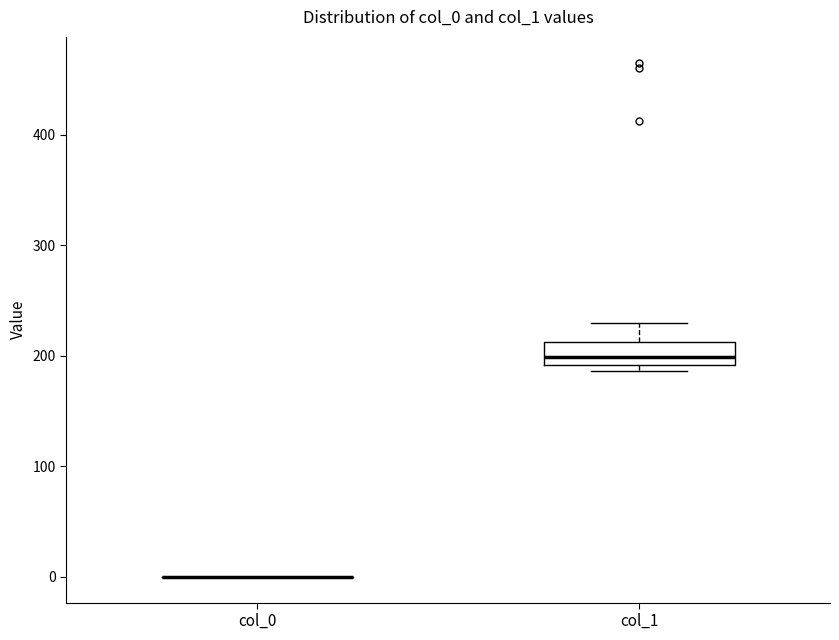

Reading left to right, read every box against the y-axis: the position of its median line, the range the box covers, and the ends of its whiskers. The values are not printed on the chart, so give them approximately, as read against the axis.

col_0: box collapsed to a line at 0, whiskers 0 to 0
col_1: median 200, box 190 to 210, whiskers 190 (just below the box's lower edge) to 230